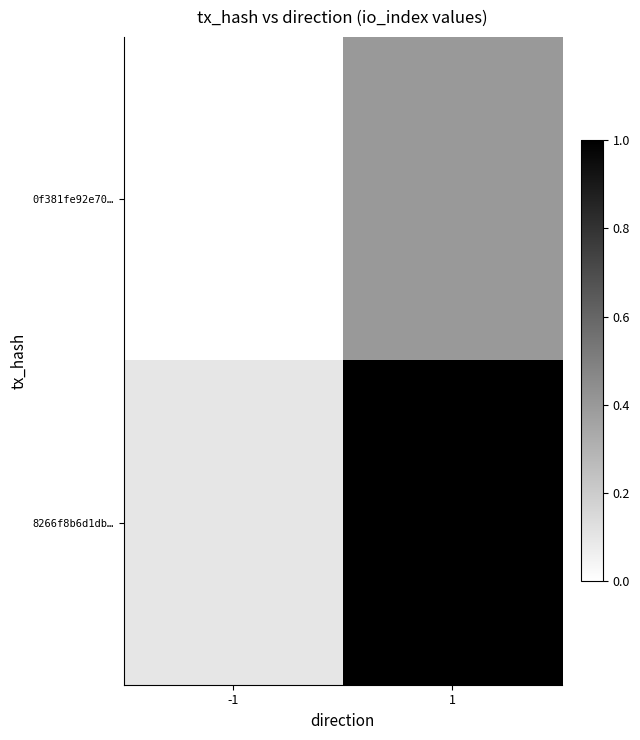

Reading left to right, list all the values displayed in this chart.

0f381fe92e70…: -1=0.0	1=0.4
8266f8b6d1db…: -1=0.1	1=1.0